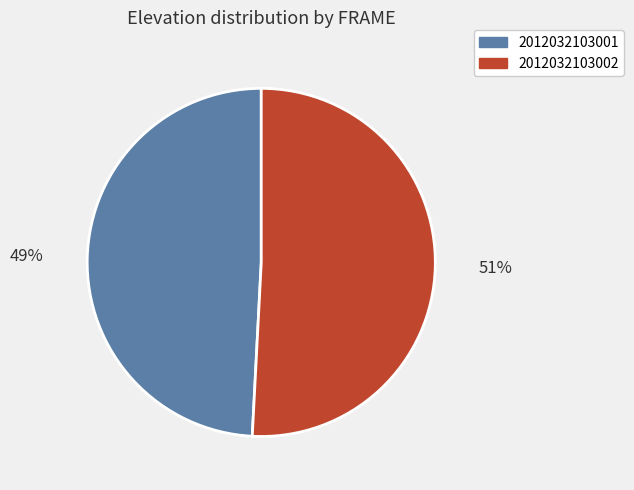

To the nearest percent, what percentage of the pie is 2012032103002?

51%